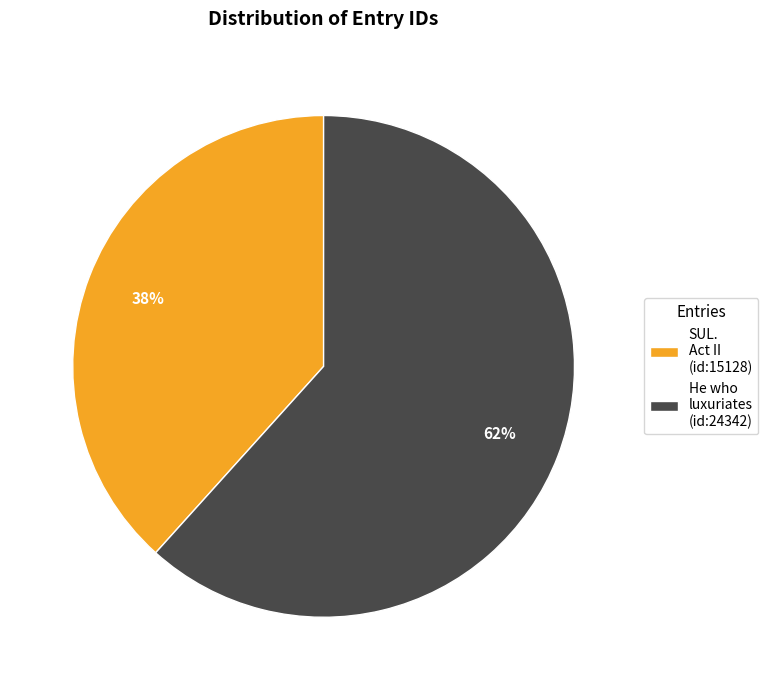

Combined, do SUL. Act II (id:15128) and He who luxuriates (id:24342) account for over 50%?

Yes